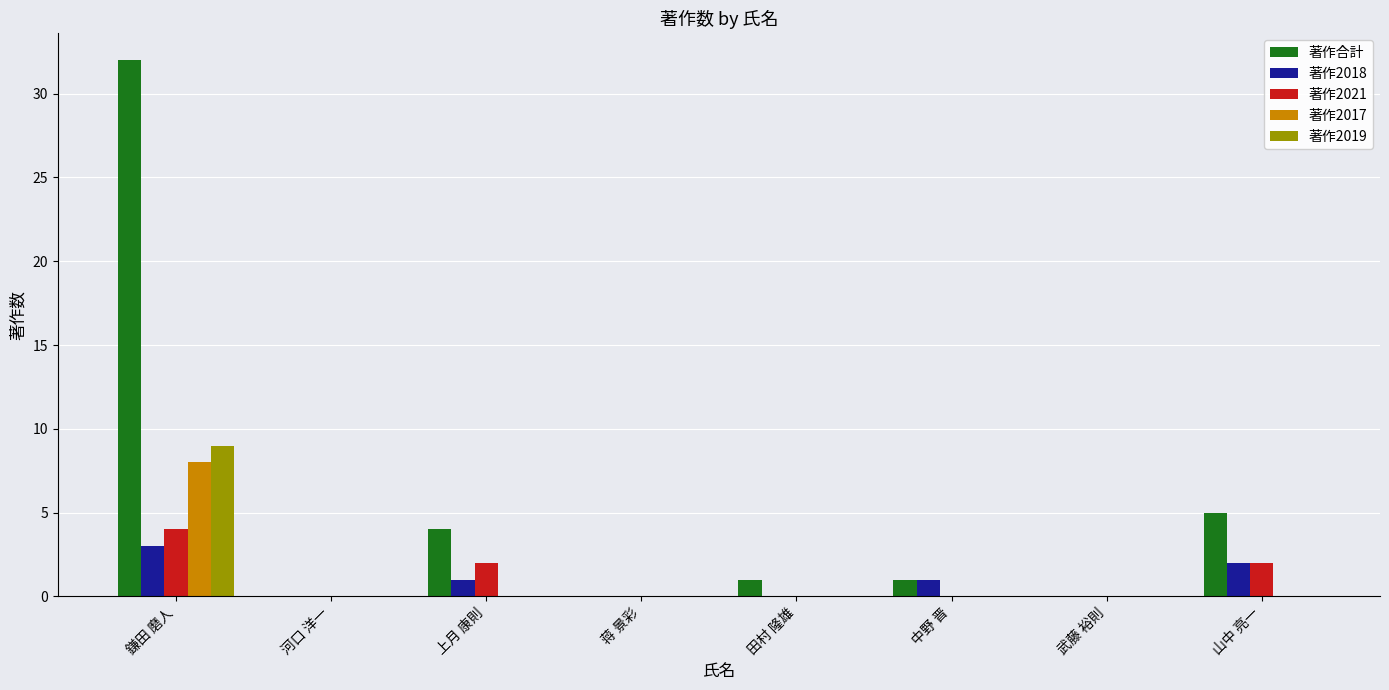

What is the difference between the 著作2021 values at 中野 晋 and 鎌田 磨人?

4